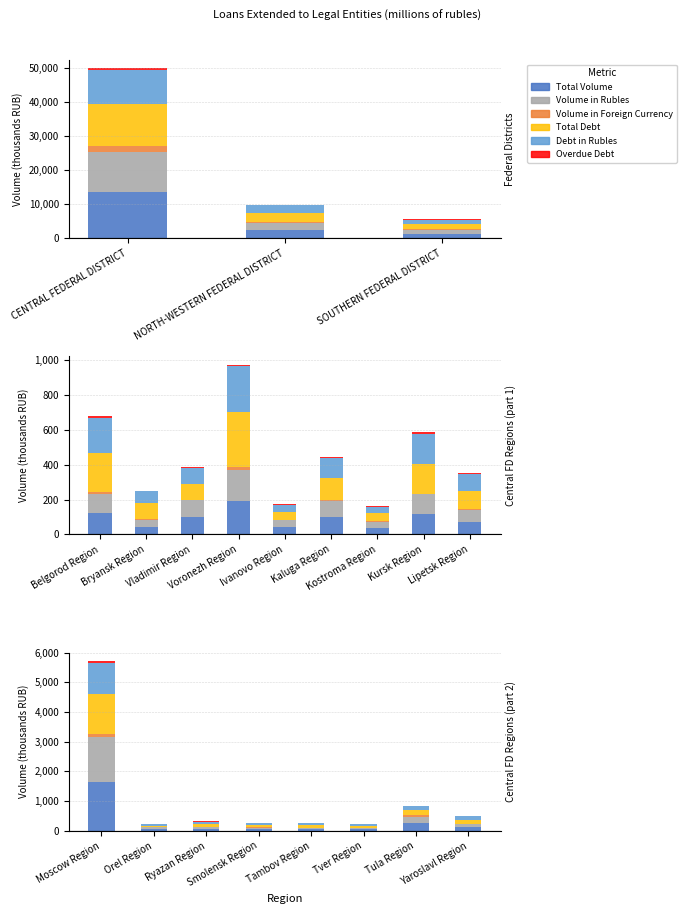

What is the smallest value displayed?

85.0